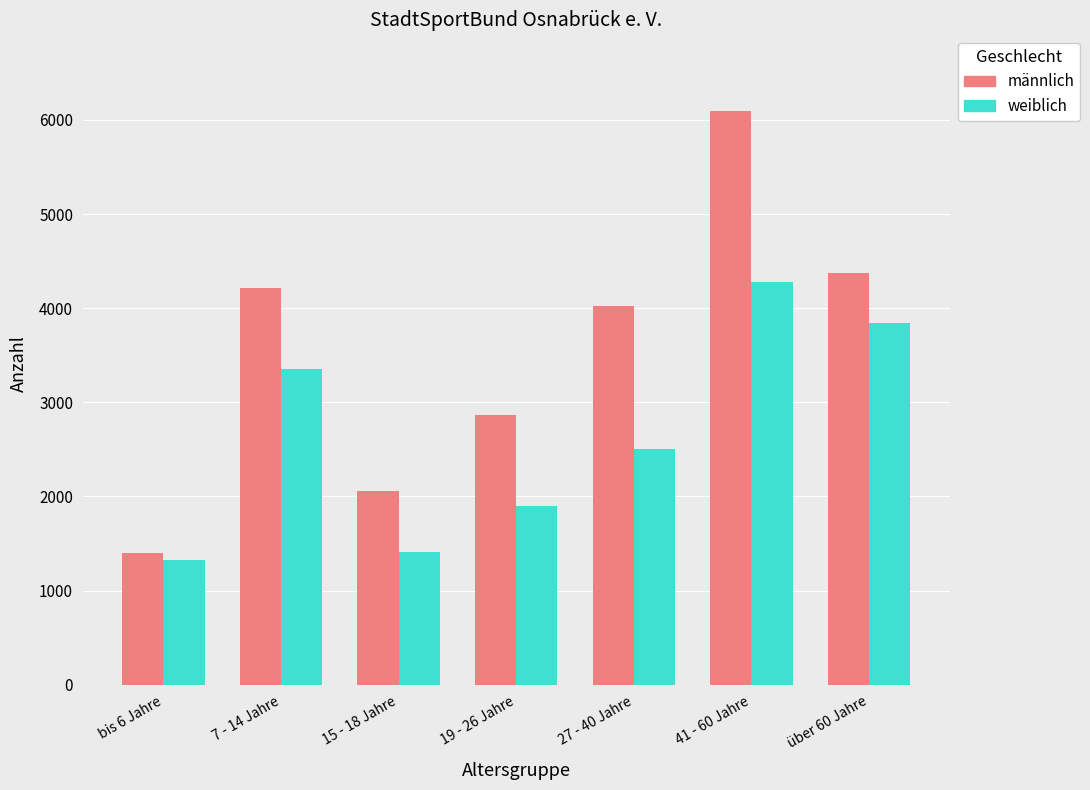

Between bis 6 Jahre and 7 - 14 Jahre, which series saw the biggest shift?

männlich